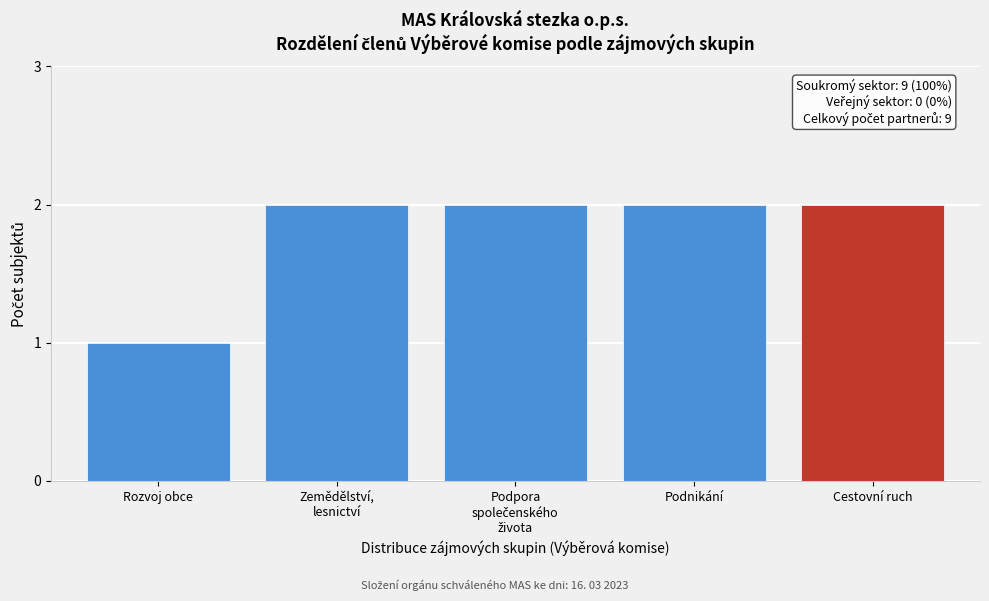

Reading left to right, extract all data points from this chart.

1	2	2	2	2